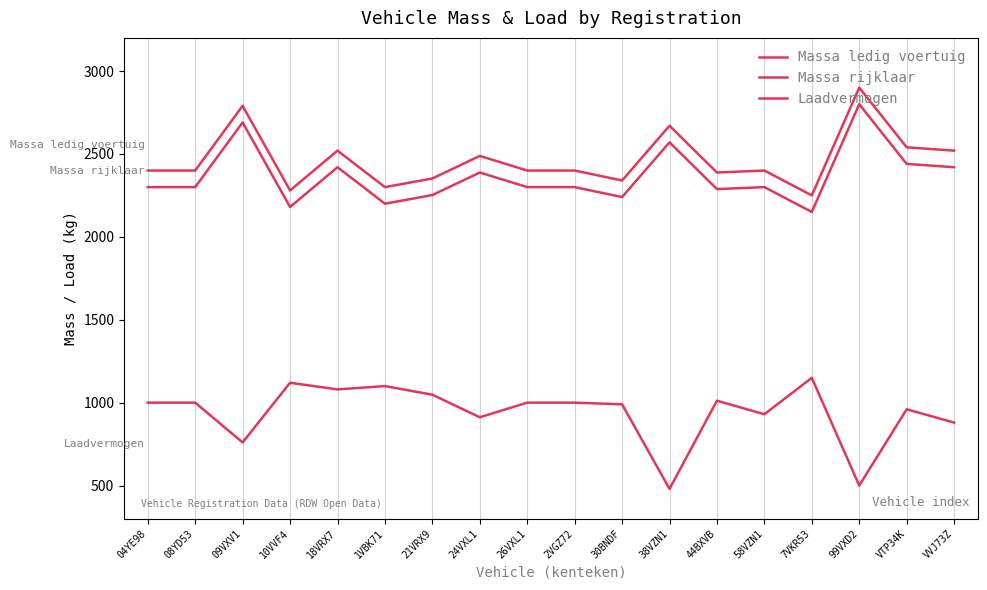

Reading left to right, list all the values displayed in this chart.

Massa ledig voertuig: 04YE98=2300	08YD53=2300	09VXV1=2690	10VVF4=2180	18VRX7=2420	1VBK71=2200	21VRX9=2252	24VXL1=2388	26VXL1=2300	2VGZ72=2300	30BNDF=2240	38VZN1=2570	44BXVB=2288	58VZN1=2300	7VKR53=2150	99VXD2=2800	VTP34K=2440	VVJ73Z=2420
Massa rijklaar: 04YE98=2400	08YD53=2400	09VXV1=2790	10VVF4=2280	18VRX7=2520	1VBK71=2300	21VRX9=2352	24VXL1=2488	26VXL1=2400	2VGZ72=2400	30BNDF=2340	38VZN1=2670	44BXVB=2388	58VZN1=2400	7VKR53=2250	99VXD2=2900	VTP34K=2540	VVJ73Z=2520
Laadvermogen: 04YE98=1000	08YD53=1000	09VXV1=760	10VVF4=1120	18VRX7=1080	1VBK71=1100	21VRX9=1048	24VXL1=912	26VXL1=1000	2VGZ72=1000	30BNDF=990	38VZN1=480	44BXVB=1012	58VZN1=930	7VKR53=1150	99VXD2=500	VTP34K=960	VVJ73Z=880